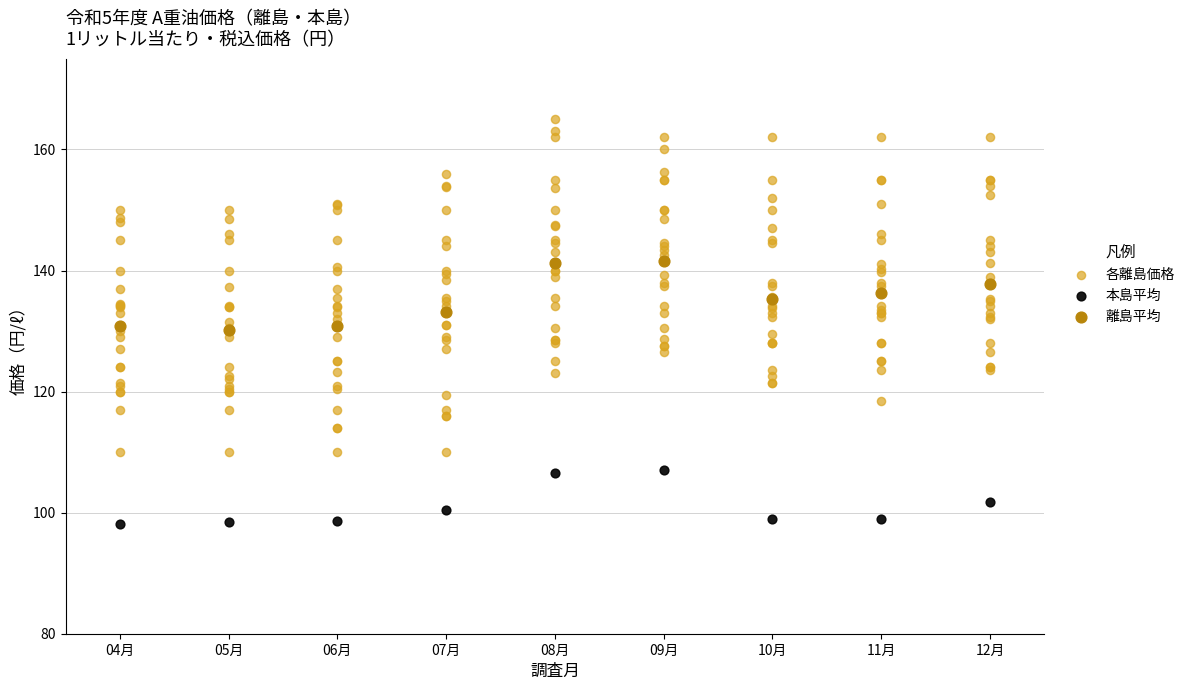

What are all the series names shown in the legend?

各離島価格, 本島平均, 離島平均